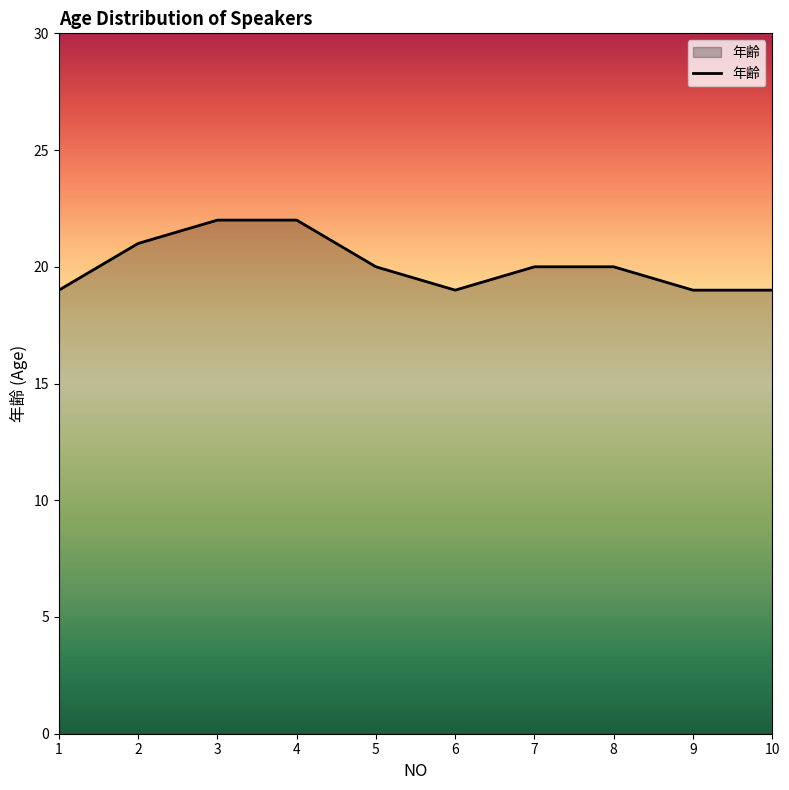

What is the change in value from 2 to 10?

-2